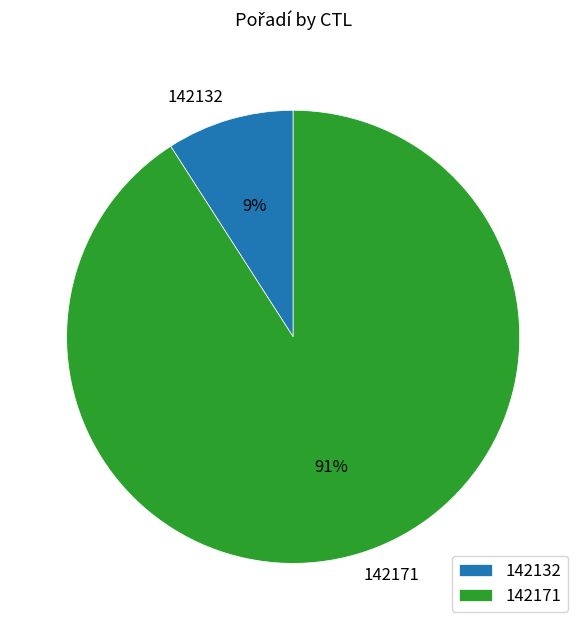

How many slices are in this pie chart?

2